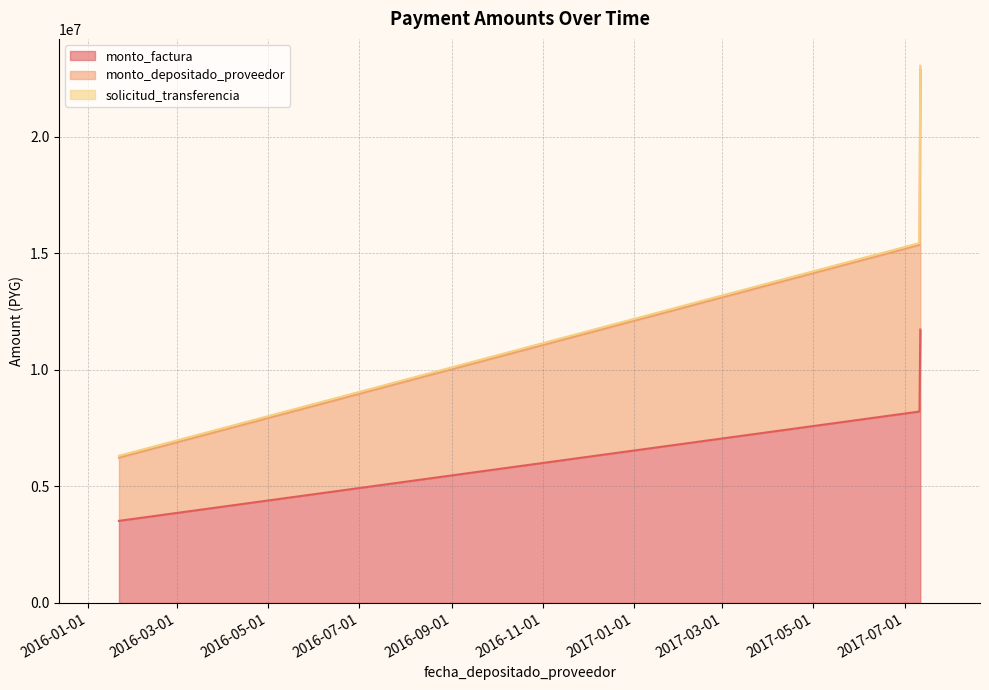

At how many categories does at least one series exceed 6732696?

2